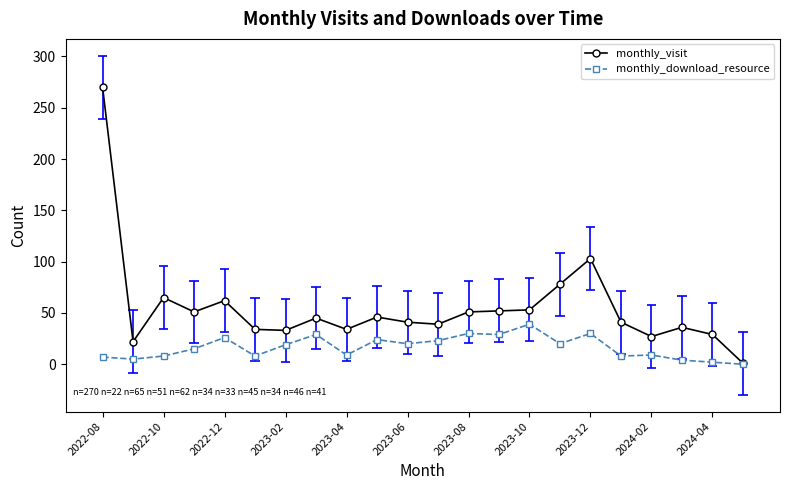

How many distinct data groups are displayed?

2